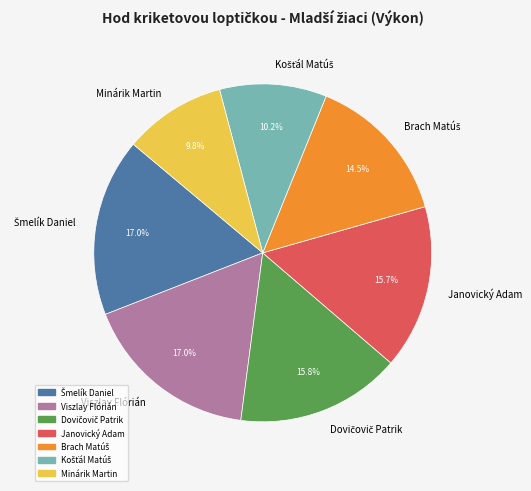

Does Minárik Martin represent more than half of the total?

No